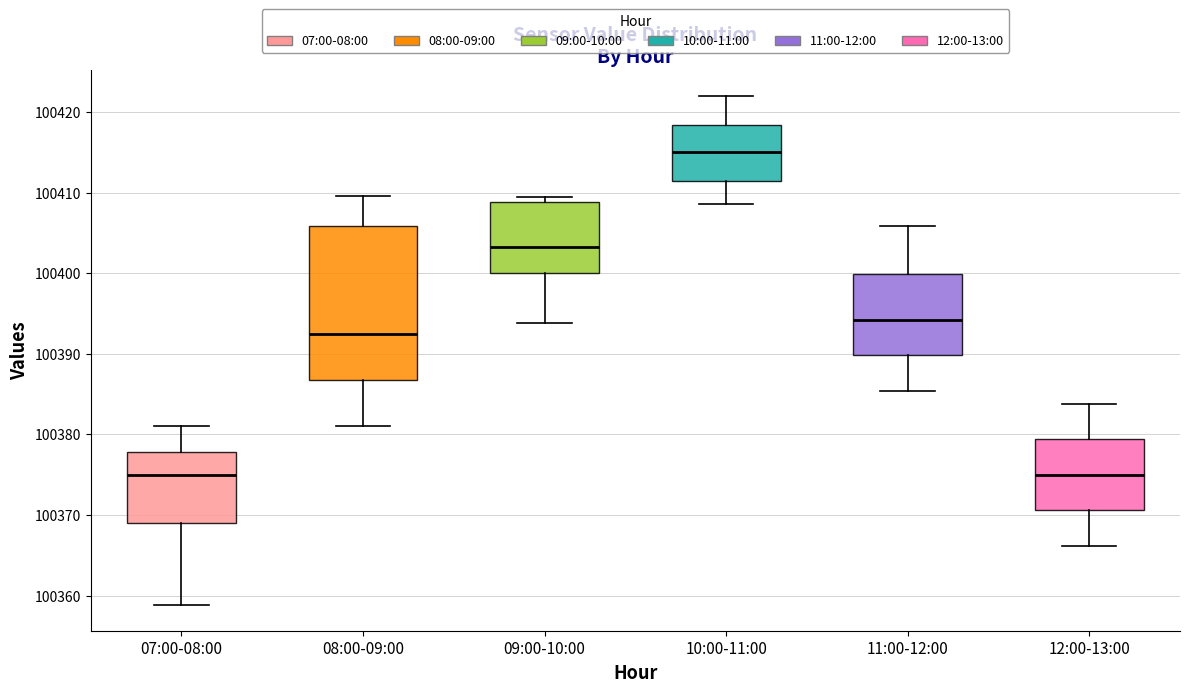

Reading left to right, transcribe this box plot: for each box, give where its median line is, the range the box spans, and where its two whiskers end, as read against the y-axis. The values are not printed on the chart, so give them approximately, as read against the axis.

07:00-08:00: median 100375, box 100369 to 100378, whiskers 100359 to 100381
08:00-09:00: median 100392, box 100387 to 100406, whiskers 100381 to 100410
09:00-10:00: median 100403, box 100400 to 100409, whiskers 100394 to 100409 (just above the box's upper edge)
10:00-11:00: median 100415, box 100412 to 100418, whiskers 100409 to 100422
11:00-12:00: median 100394, box 100390 to 100400, whiskers 100385 to 100406
12:00-13:00: median 100375, box 100371 to 100379, whiskers 100366 to 100384